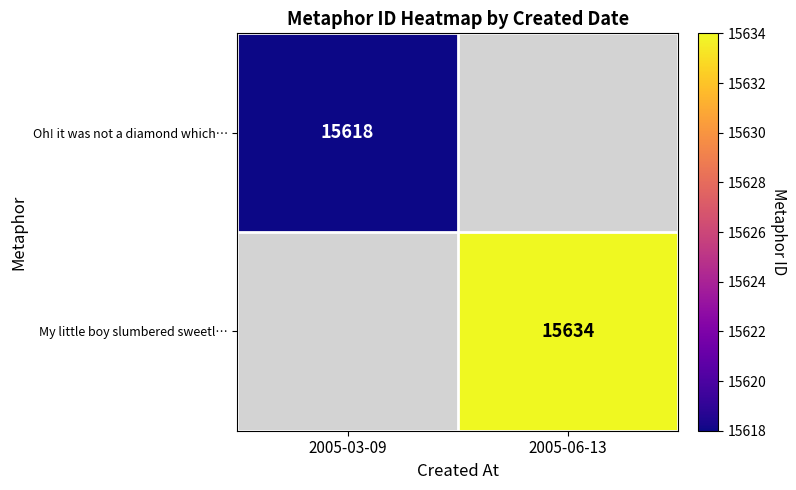

True or false: Oh! it was not a diamond which… has a value of 15618 at 2005-03-09.

True